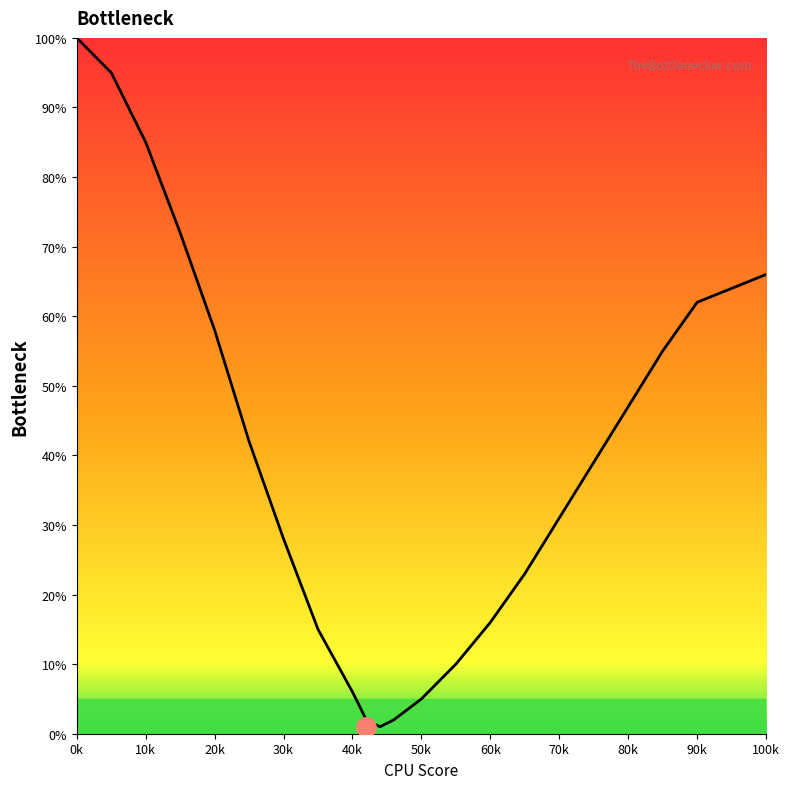

What is the difference between the maximum and minimum values?

99